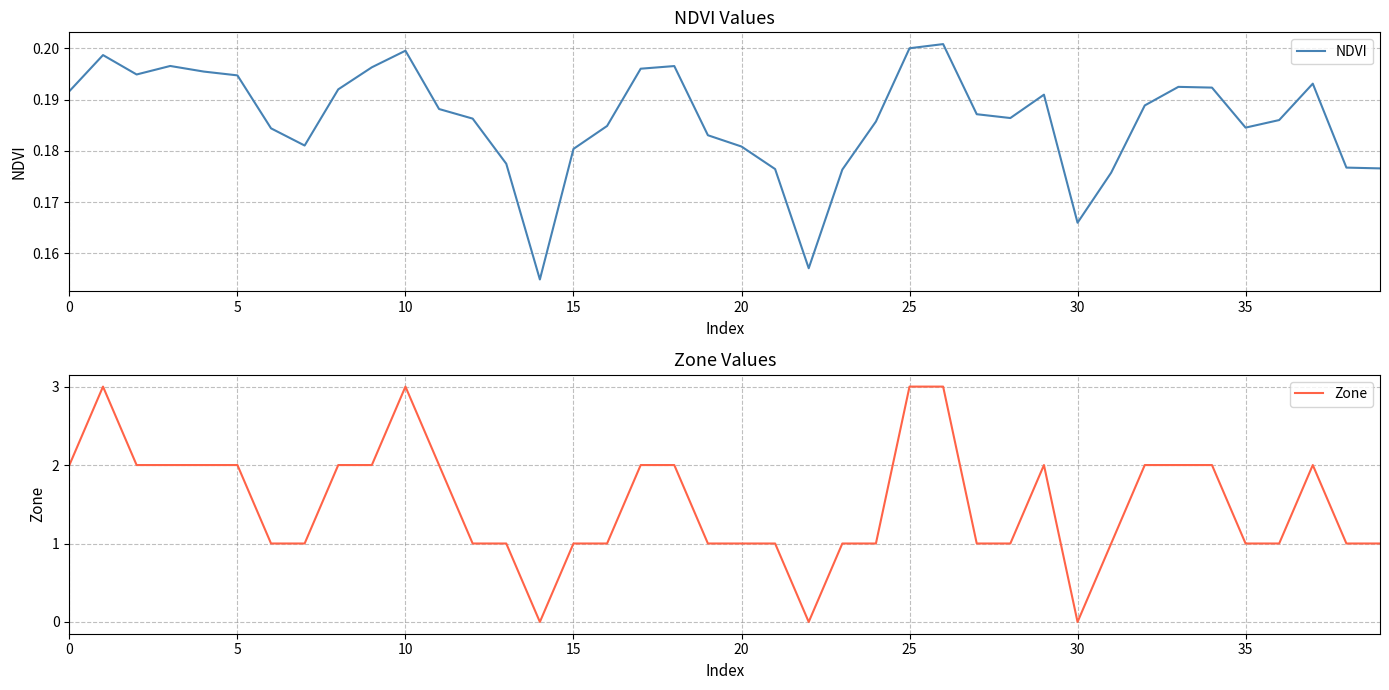

Is this an area chart (filled region under the line)?

No